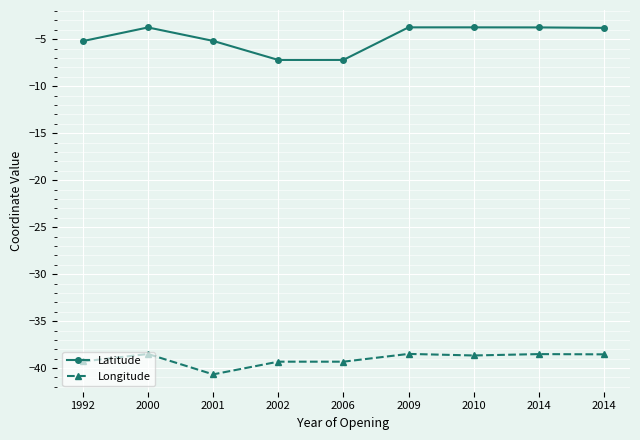

Where is Latitude nearest to the value -5?

2001